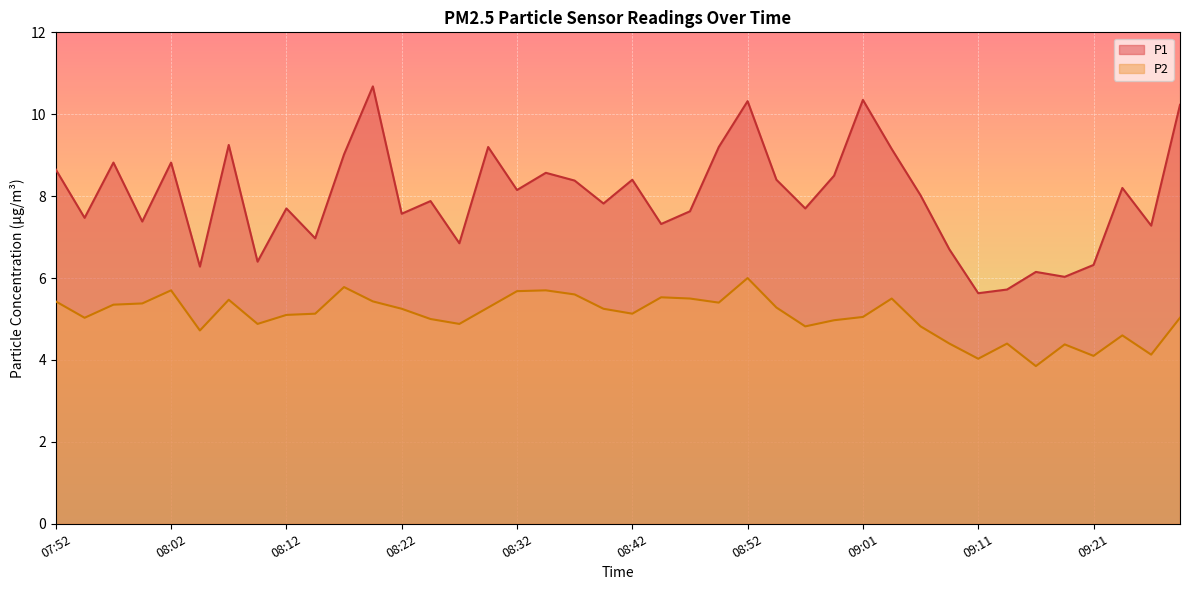

Does the chart display data point markers on the line(s)?

No